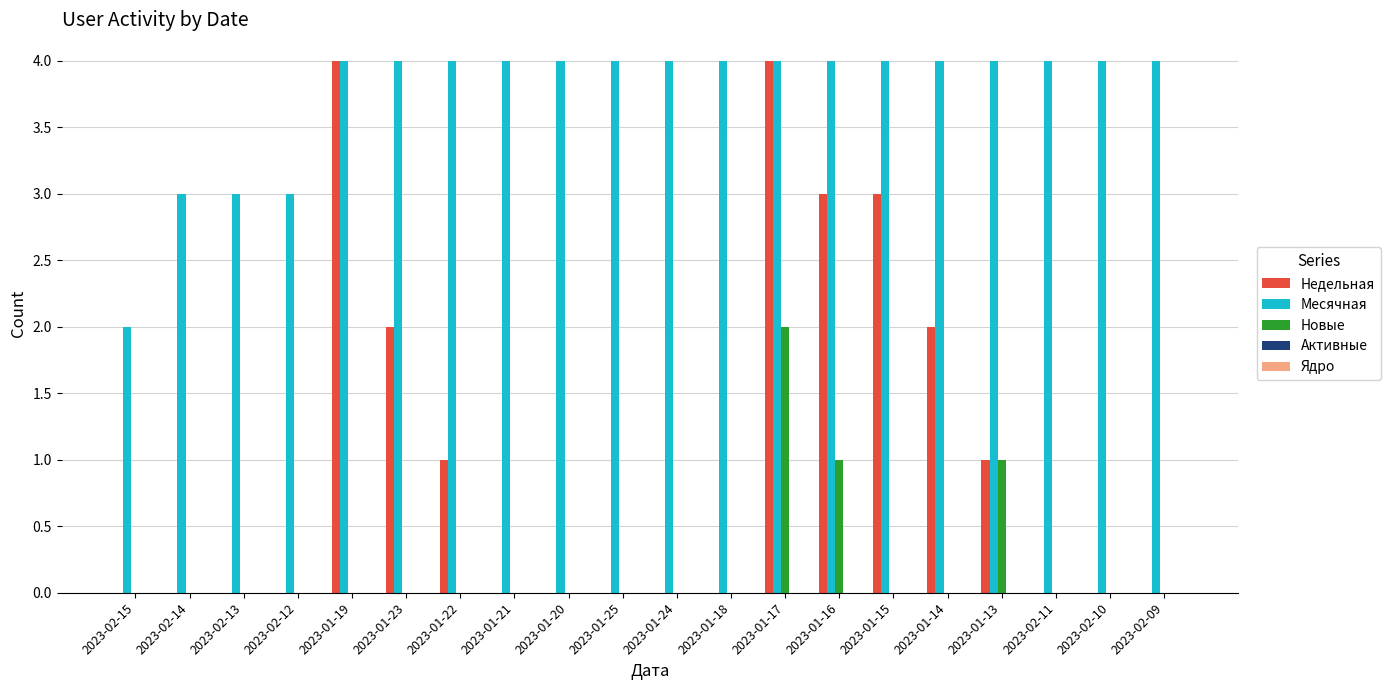

Is the value of Месячная at 2023-01-13 greater than the value of Новые at 2023-01-21?

Yes